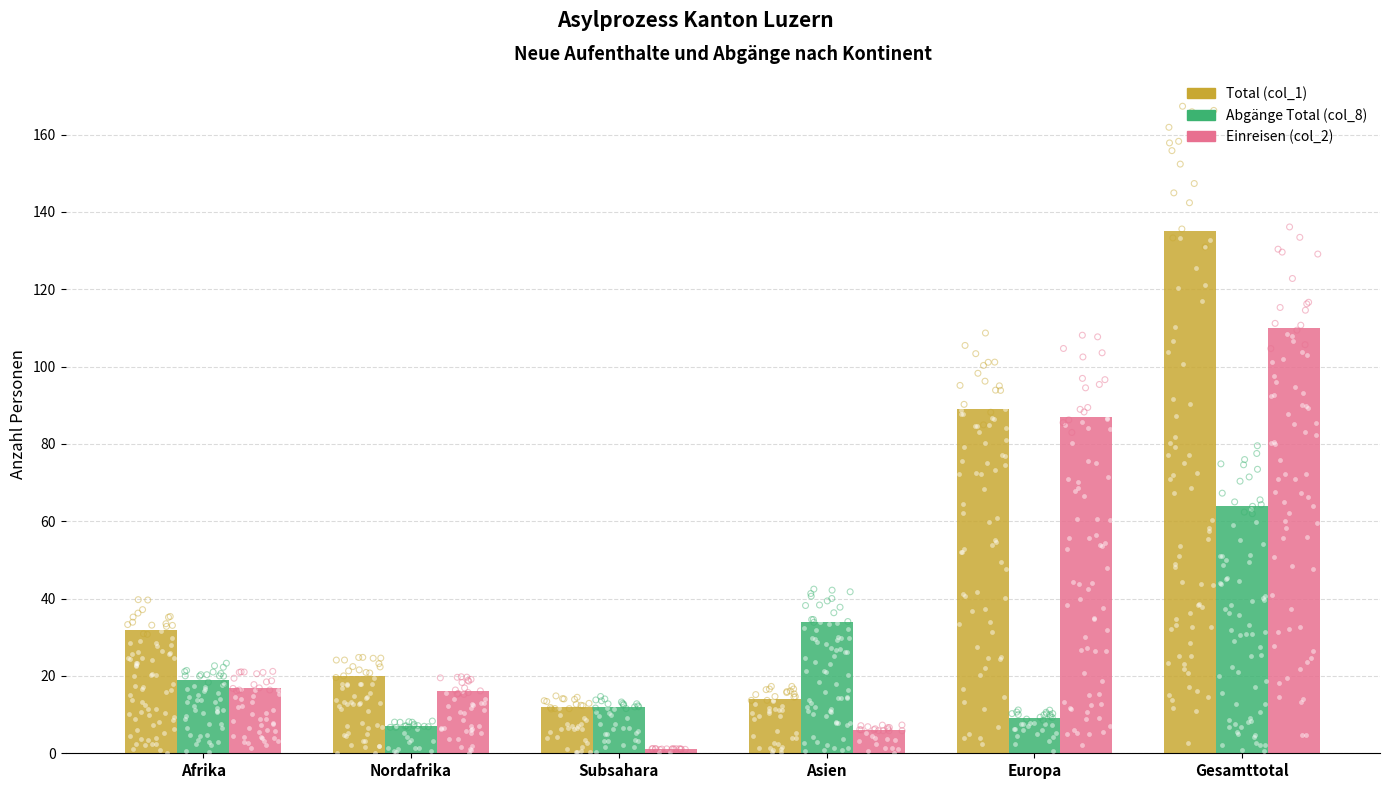

Which series contains the highest Y value?

Total (col_1)